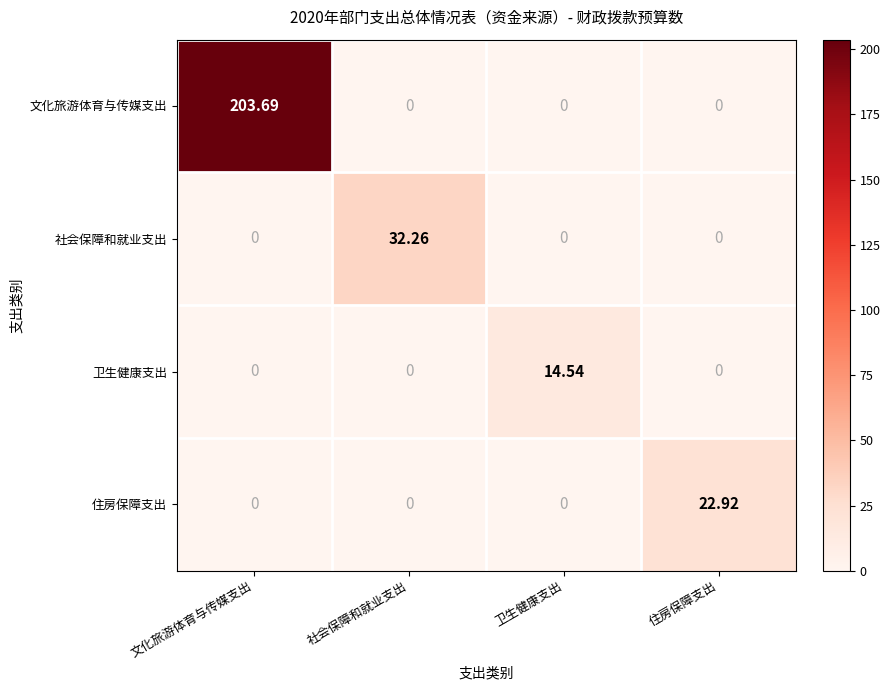

At how many categories does at least one series exceed 0?

4